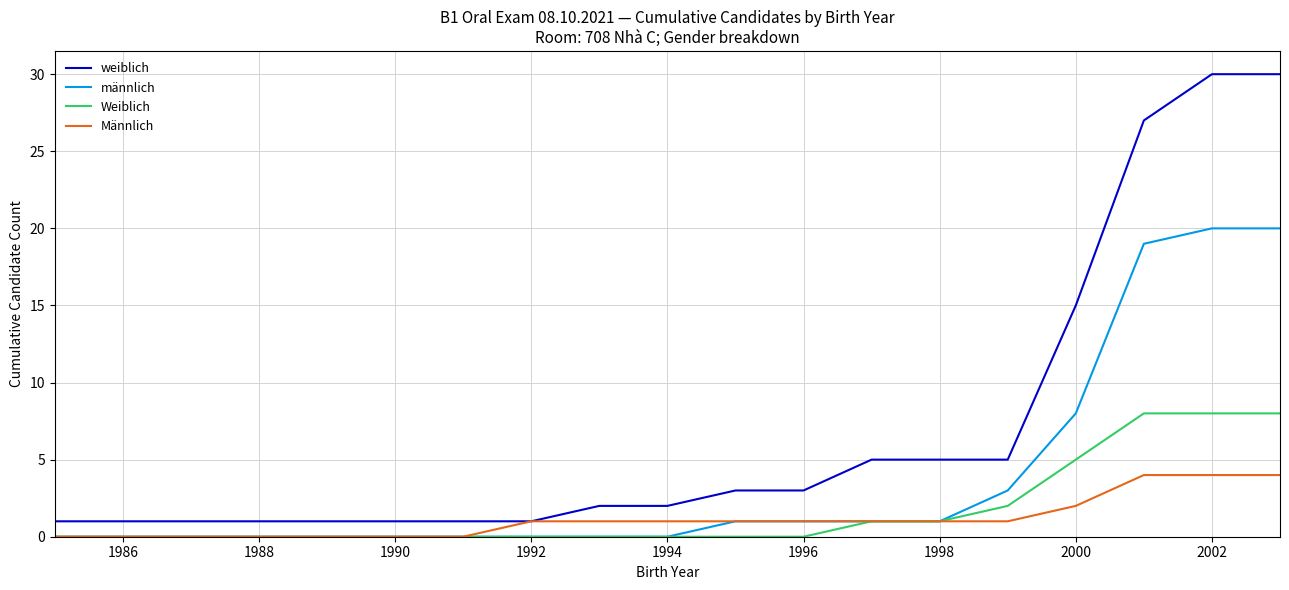

True or false: weiblich and Weiblich cross at least once.

False